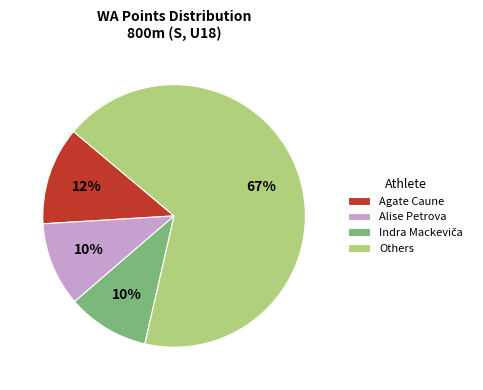

Which slice is the largest?

Others